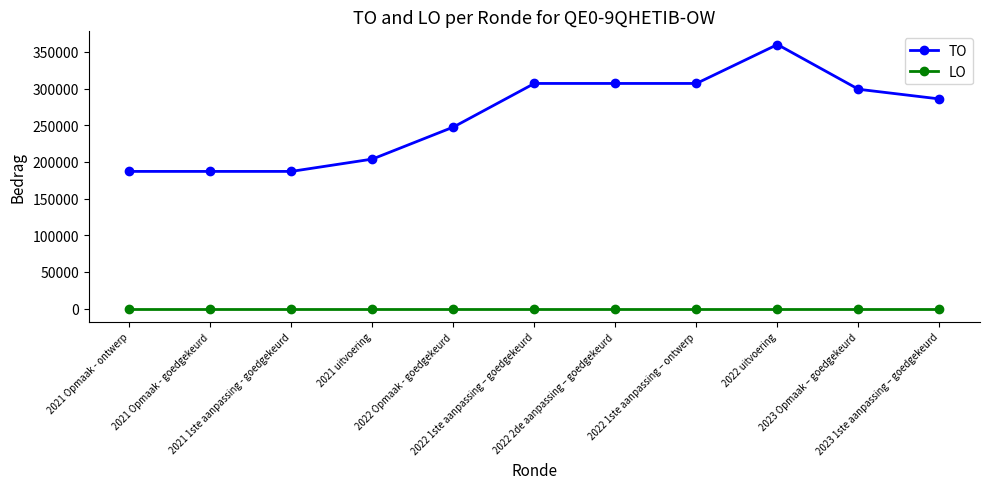

True or false: LO and TO cross at least once.

False